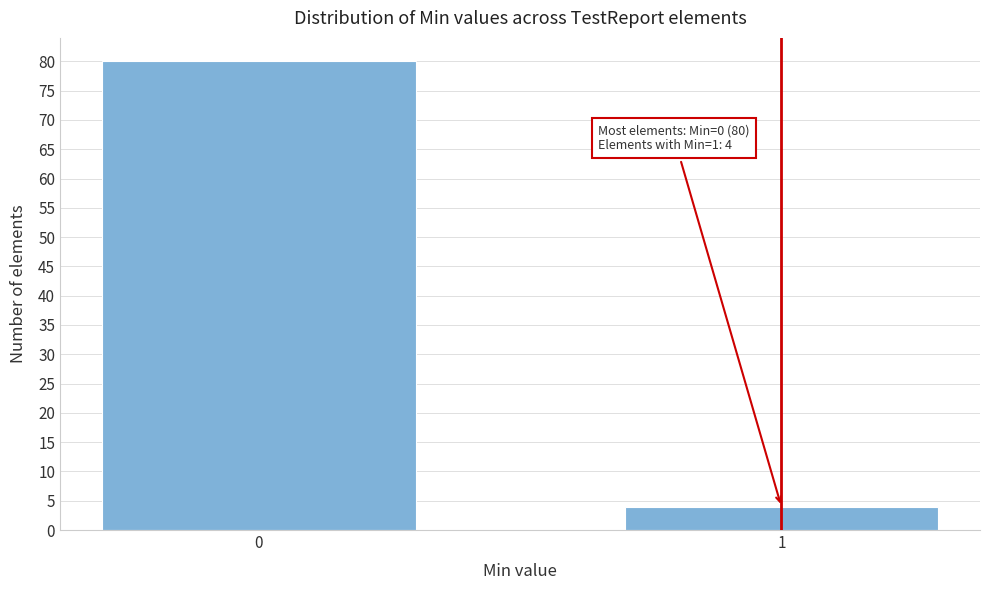

Reading right to left, extract all data points from this chart.

4	80